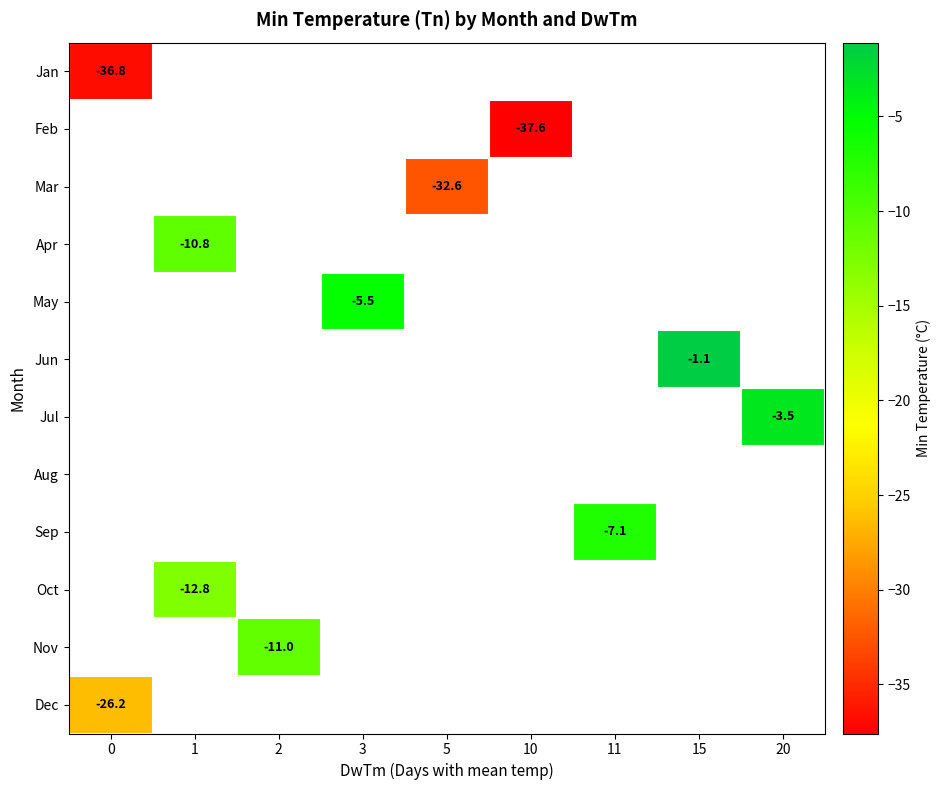

List the labels in order of Jun value, largest first.

0, 1, 2, 3, 5, 10, 11, 15, 20